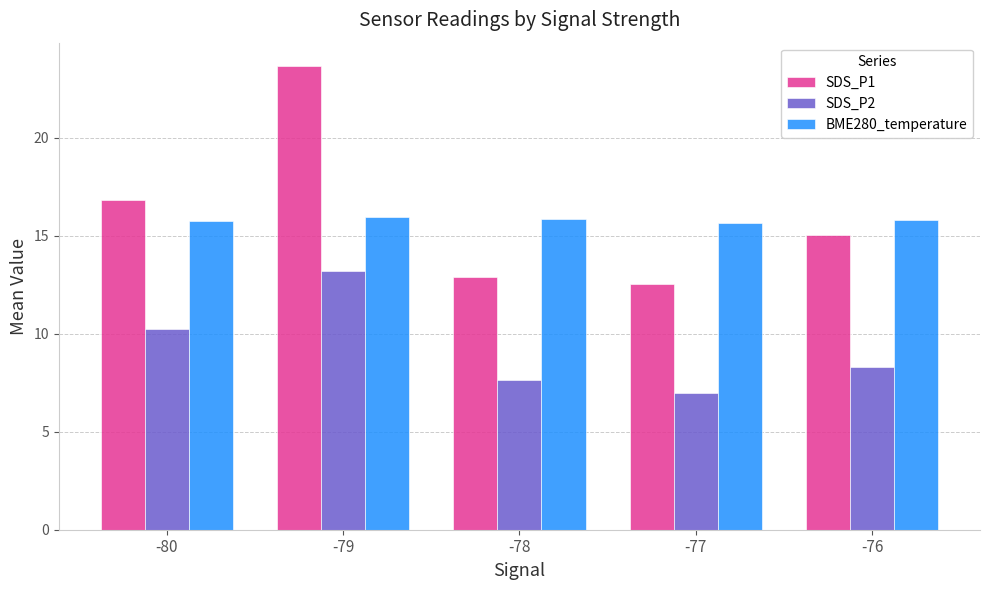

List the labels in order of SDS_P2 value, smallest first.

-77, -78, -76, -80, -79